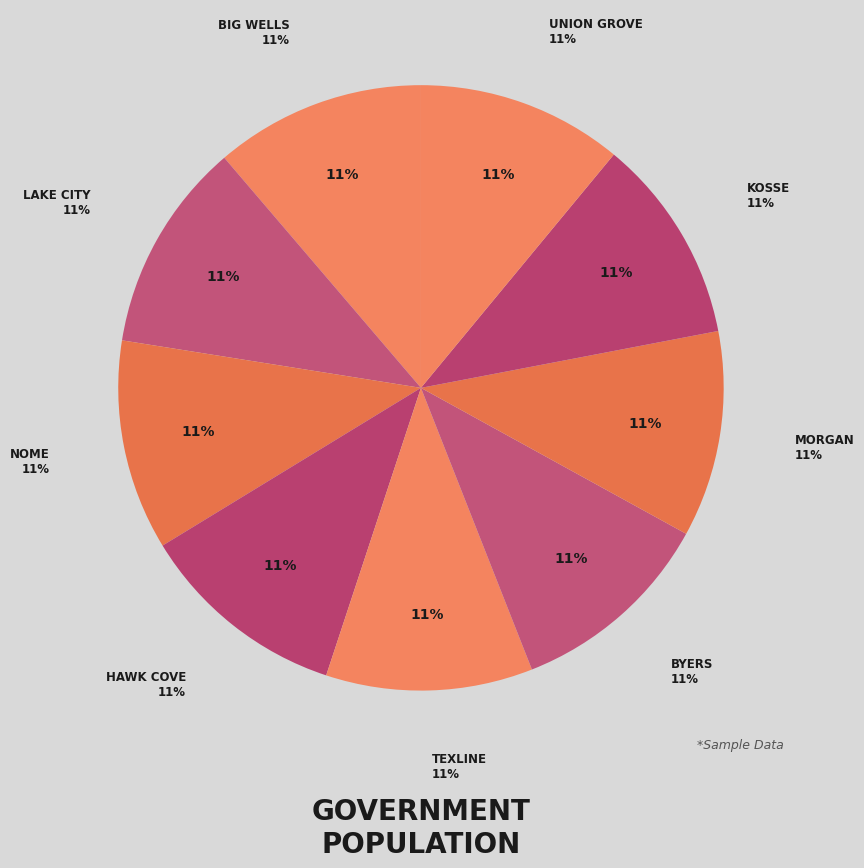

Rank the categories by value from highest to lowest.

Big Wells, Lake City, Nome, Hawk Cove, Texline, Byers, Morgan, Kosse, Union Grove